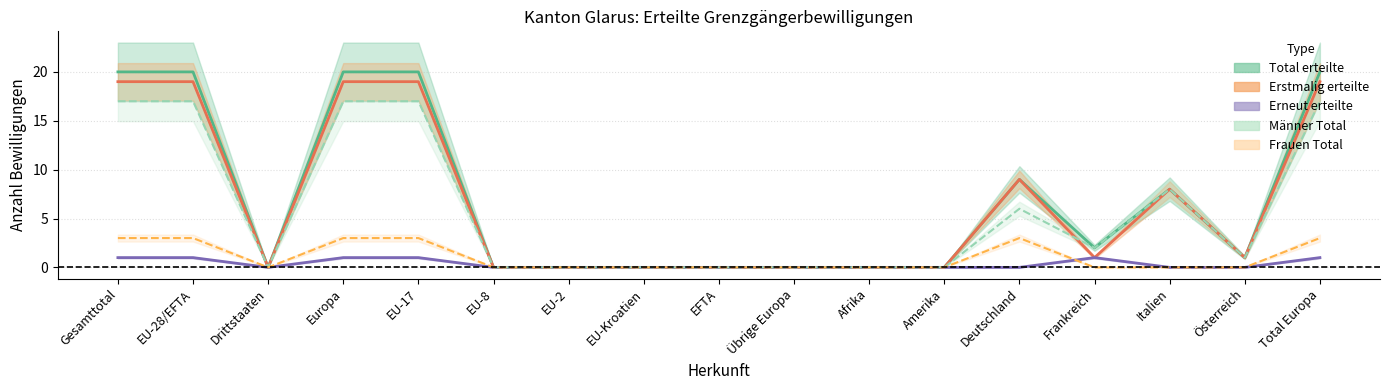

Which series has the widest spread of values?

Total erteilte